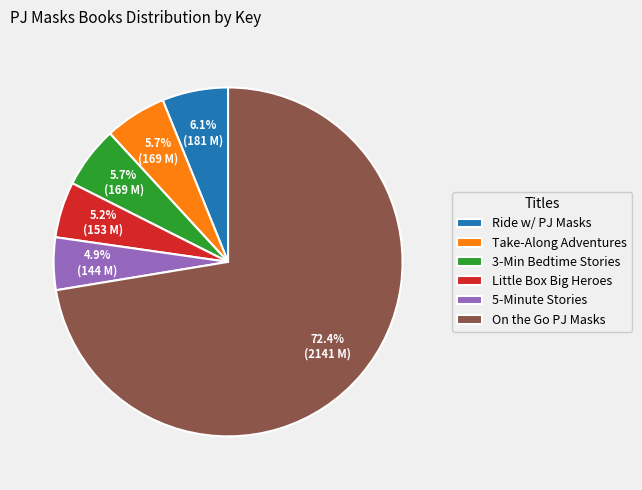

Does any single category account for the majority?

Yes